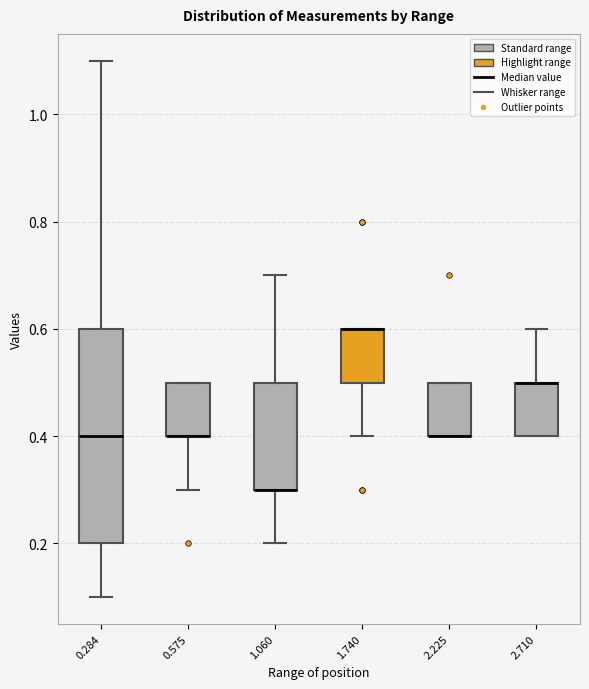

Reading left to right, transcribe this box plot: for each box, give where its median line is, the range the box spans, and where its two whiskers end, as read against the y-axis. The values are not printed on the chart, so give them approximately, as read against the axis.

0.284: median 0.4, box 0.2 to 0.6, whiskers 0.1 to 1.1
0.575: median 0.4 (drawn on the box's lower edge), box 0.4 to 0.5, whiskers 0.3 to 0.5
1.060: median 0.3 (drawn on the box's lower edge), box 0.3 to 0.5, whiskers 0.2 to 0.7
1.740: median 0.6 (drawn on the box's upper edge), box 0.5 to 0.6, whiskers 0.4 to 0.6
2.225: median 0.4 (drawn on the box's lower edge), box 0.4 to 0.5, whiskers 0.4 to 0.5
2.710: median 0.5 (drawn on the box's upper edge), box 0.4 to 0.5, whiskers 0.4 to 0.6